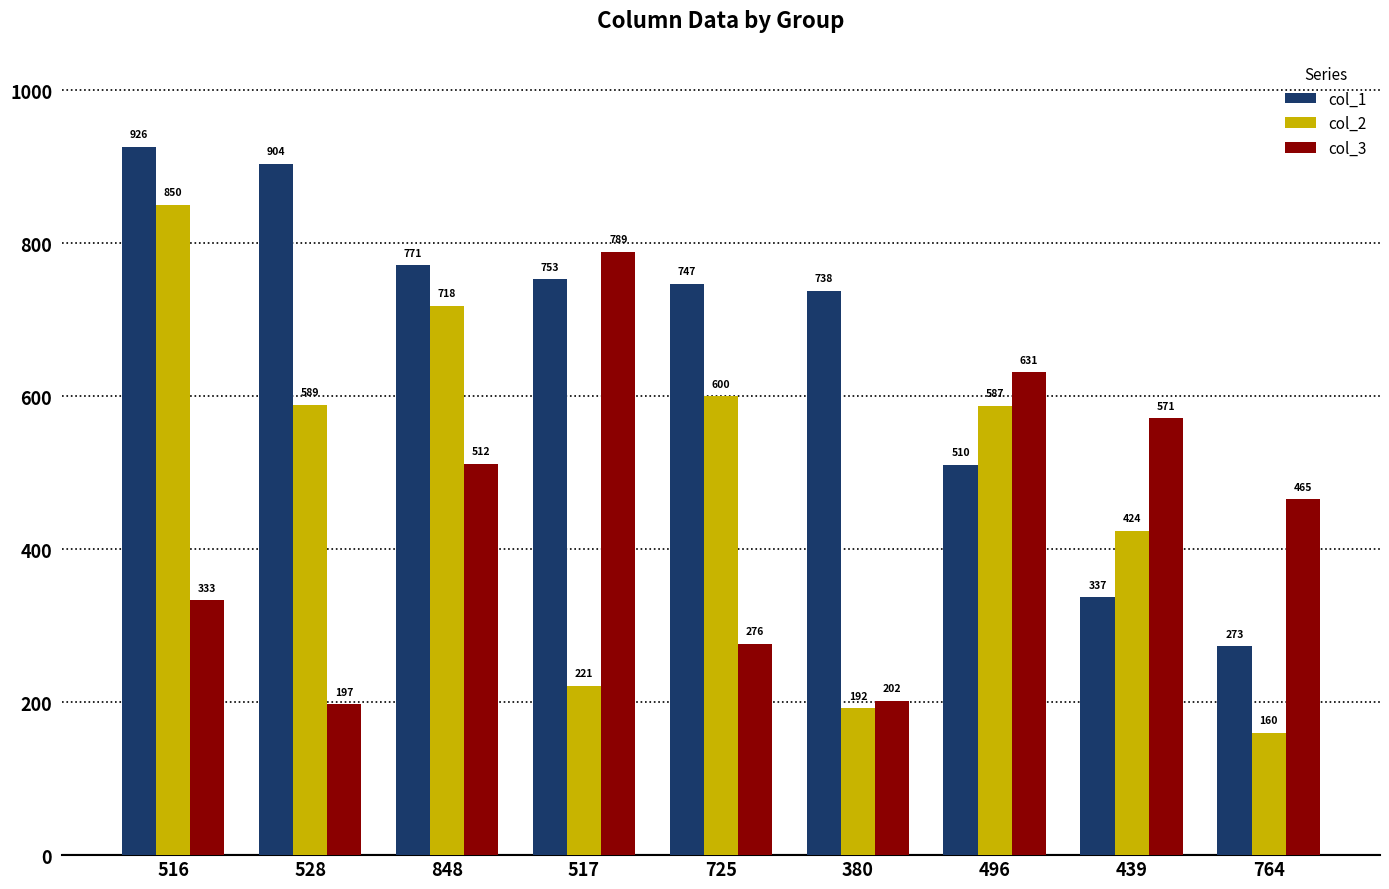

Is the value of col_2 at 439 greater than the value of col_1 at 380?

No